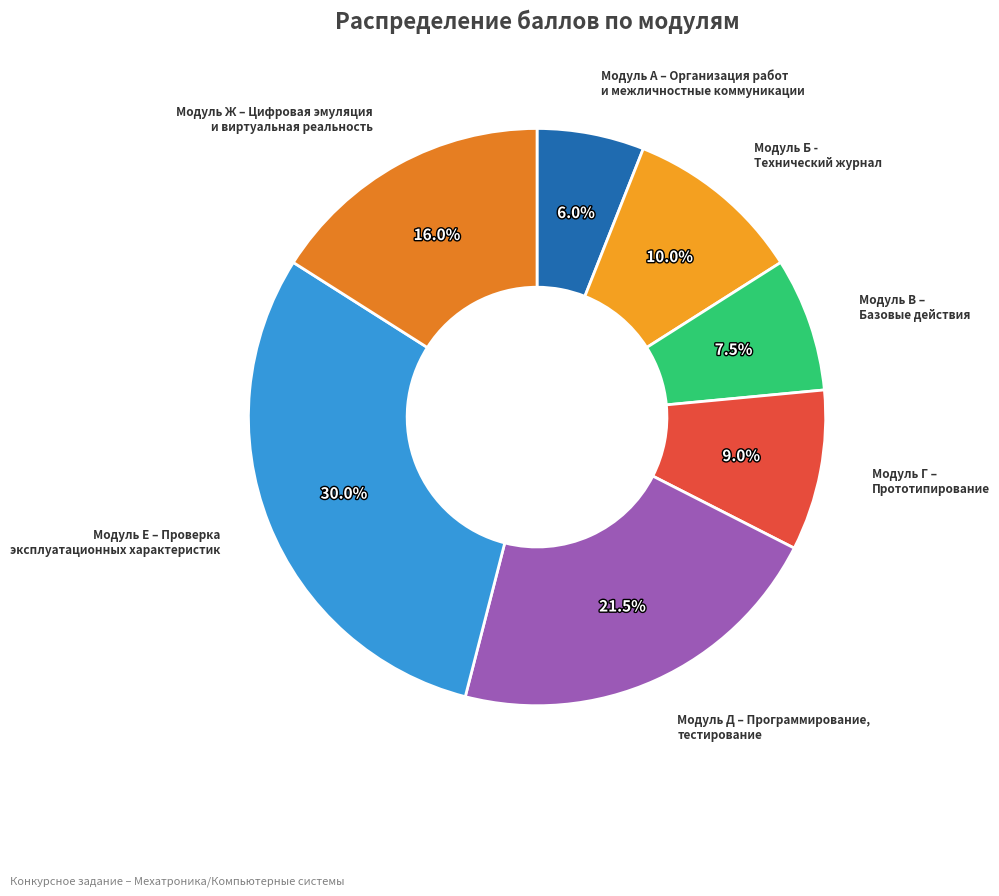

Is it true that Модуль Г is 22% of the pie?

False